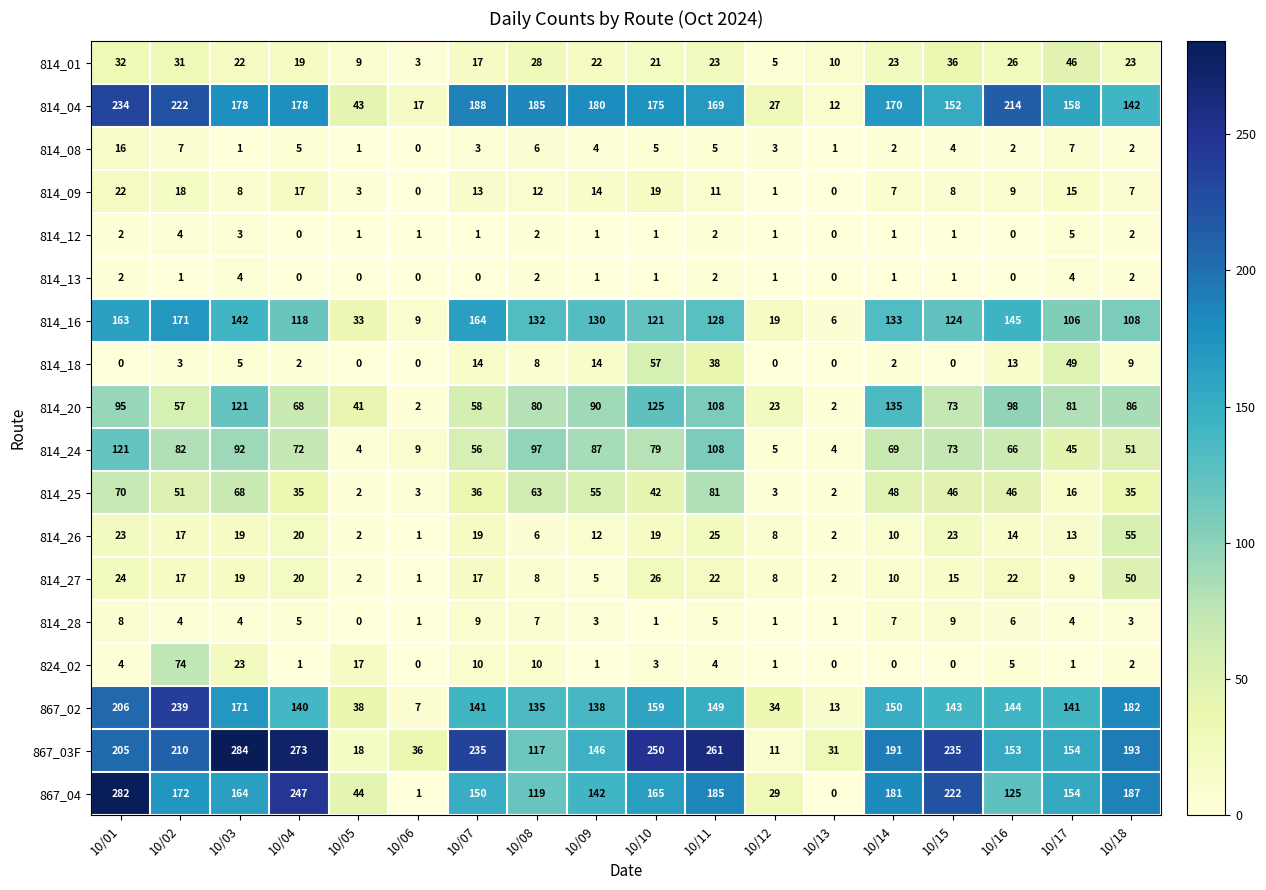

Which category has the highest value across all series?

10/03